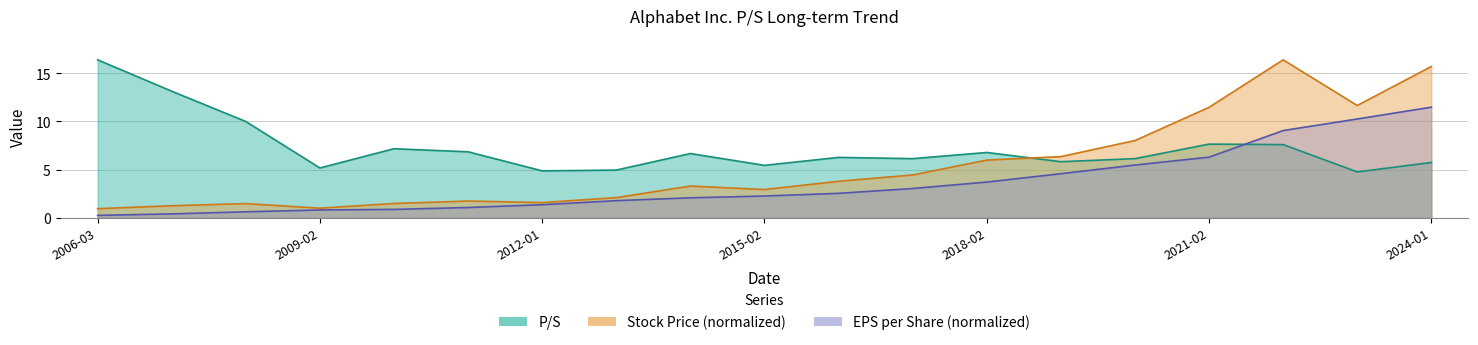

What is the spread (max minus min) of values at 2008-02-15?

9.4